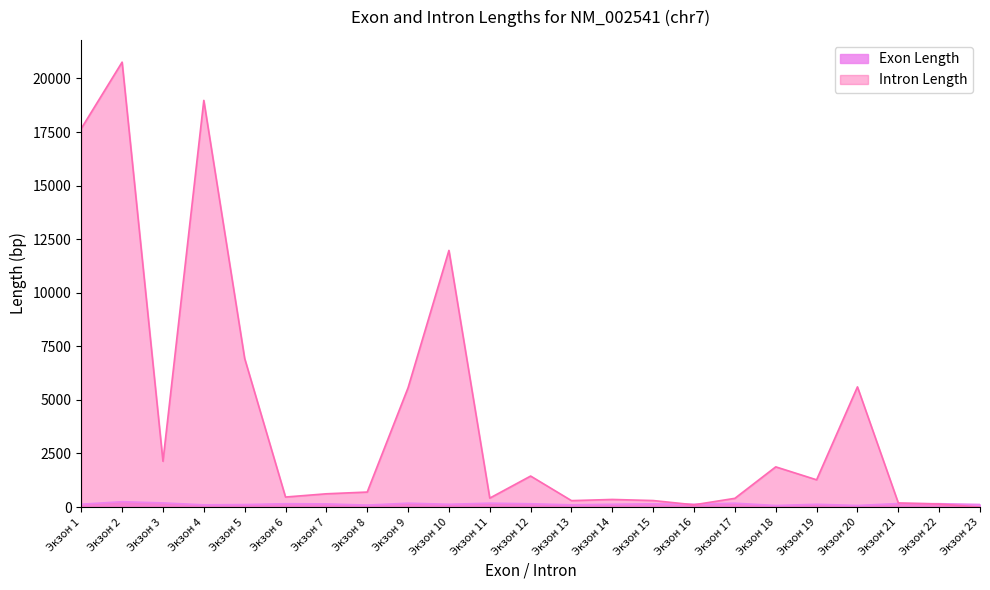

Which label corresponds to the largest value in the chart?

Экзон 2